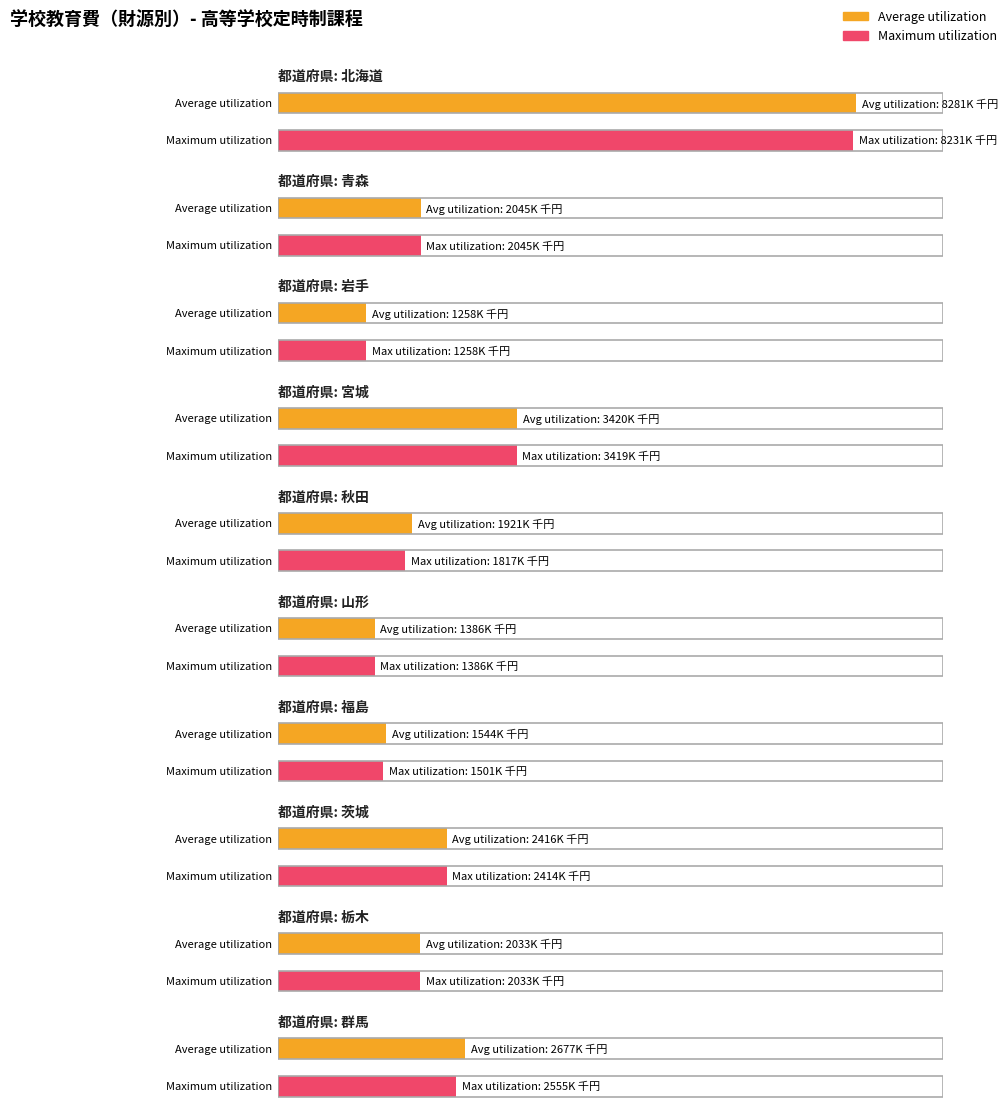

At 群馬, list the series in order from smallest to largest.

Maximum utilization, Average utilization